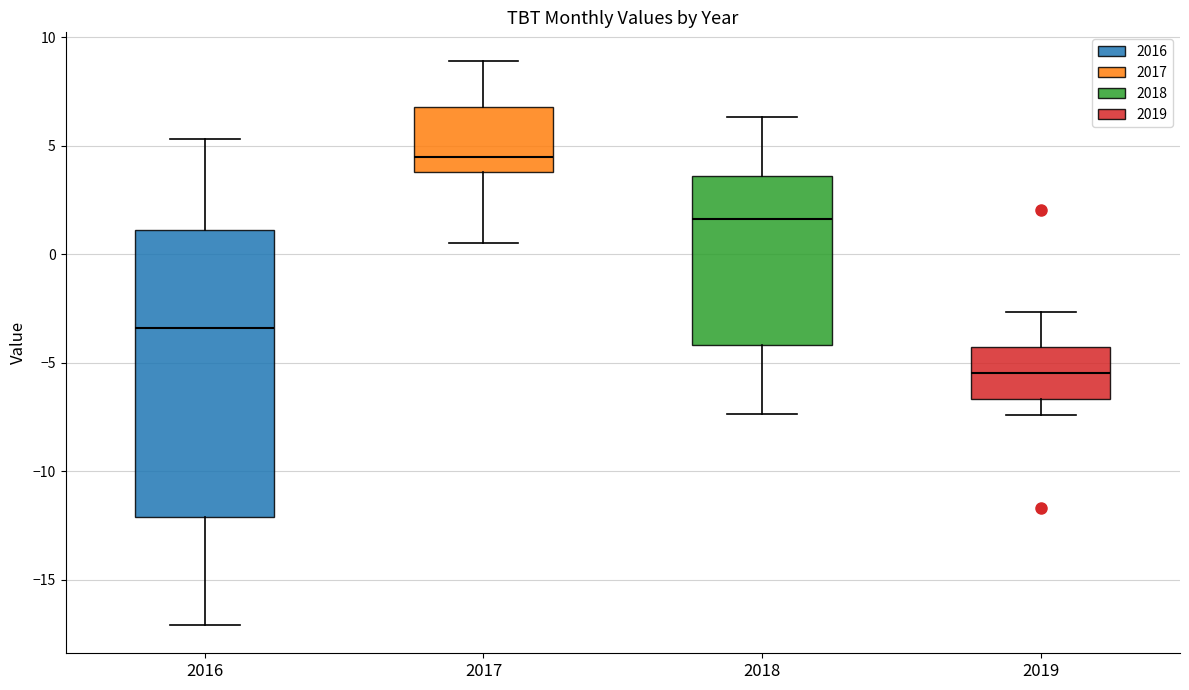

Where is the lower edge of the box at x = 2017 on the y-axis? The values are not printed on the chart, so give them approximately, as read against the axis.

4.0